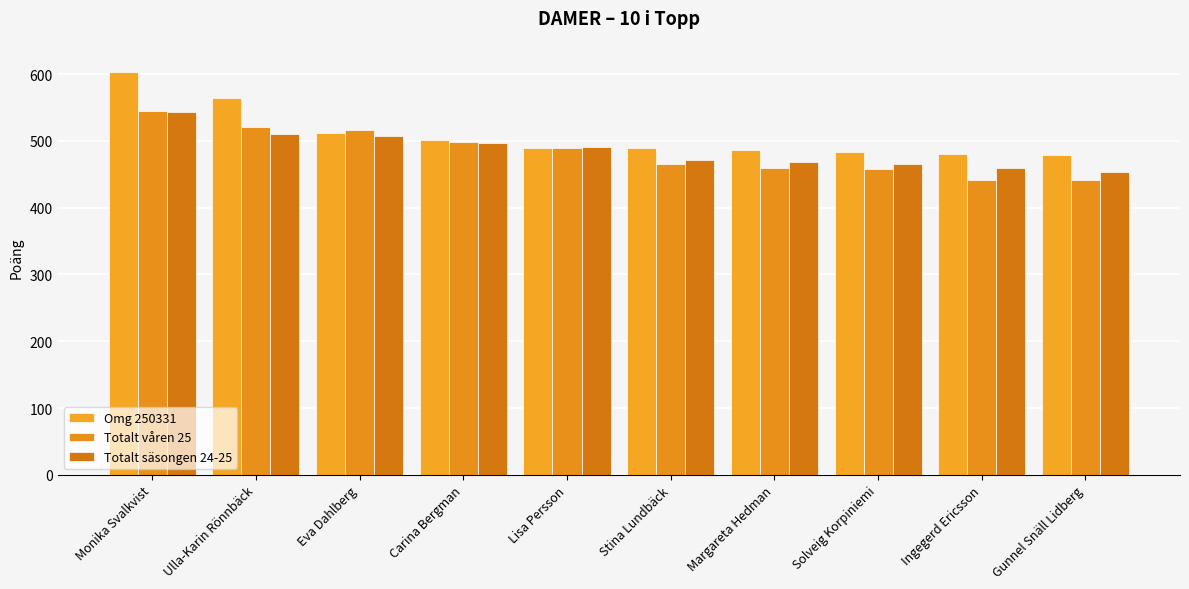

What is the minimum value shown in the chart?

441